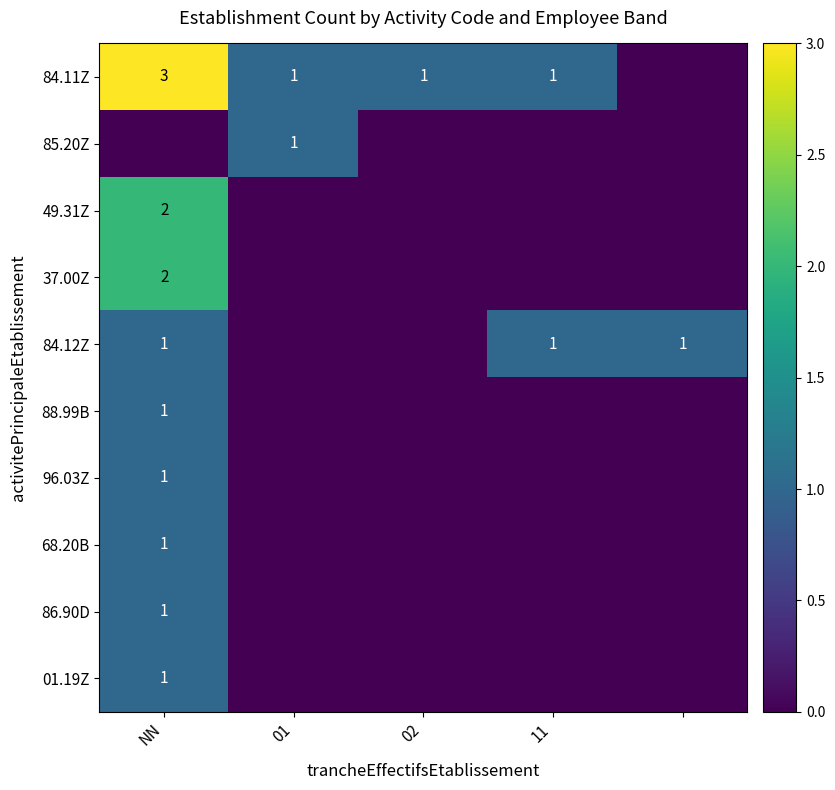

At how many categories does at least one series exceed 2?

1